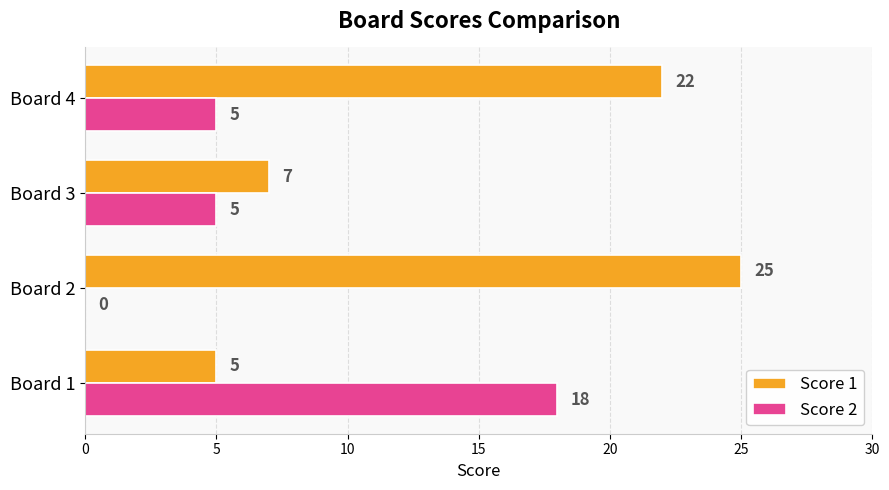

Between Board 3 and Board 4, which series saw the biggest shift?

Score 1